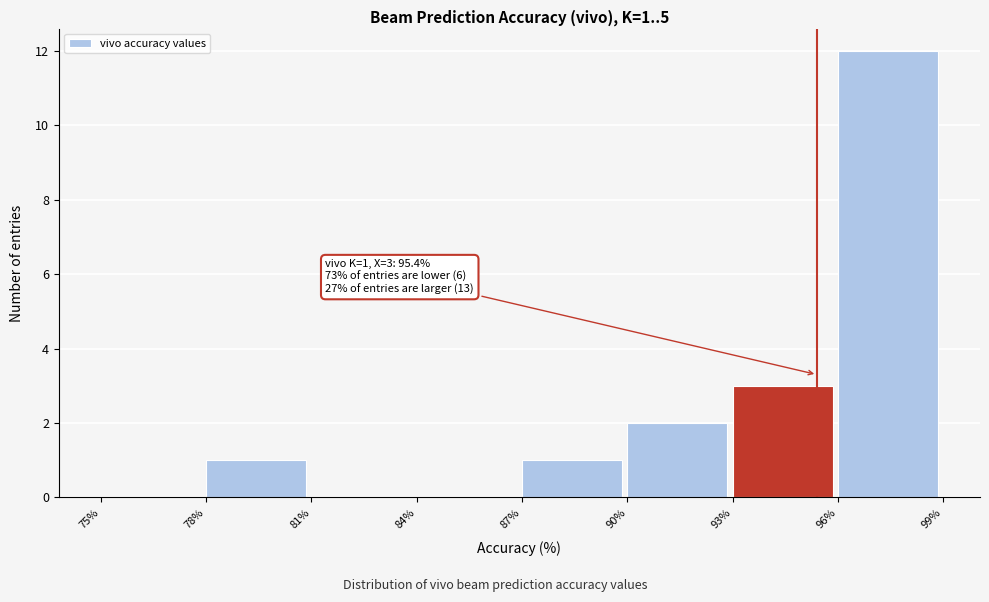

Over which range of the x-axis is the bar tallest?

96% to 99%